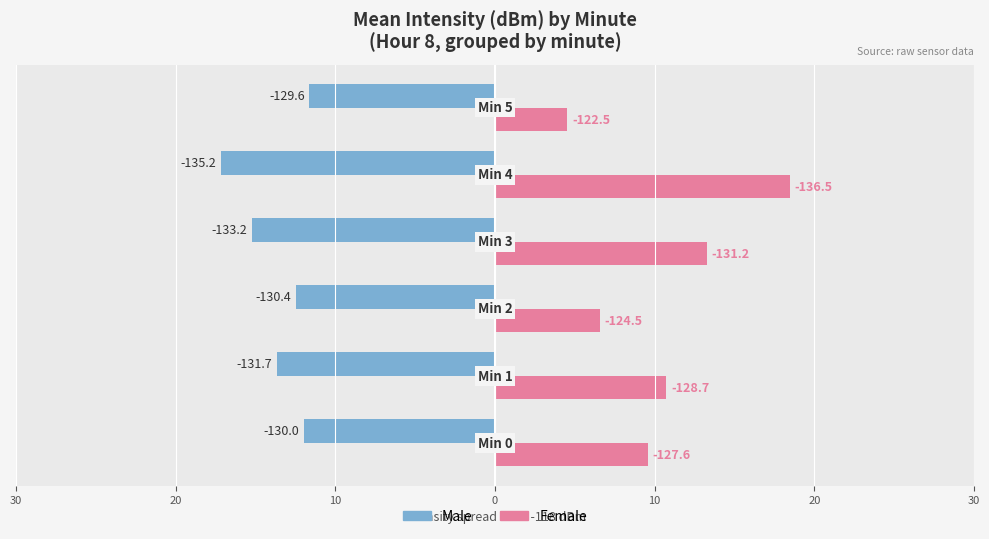

What is the sum of all Male values?

-82.1